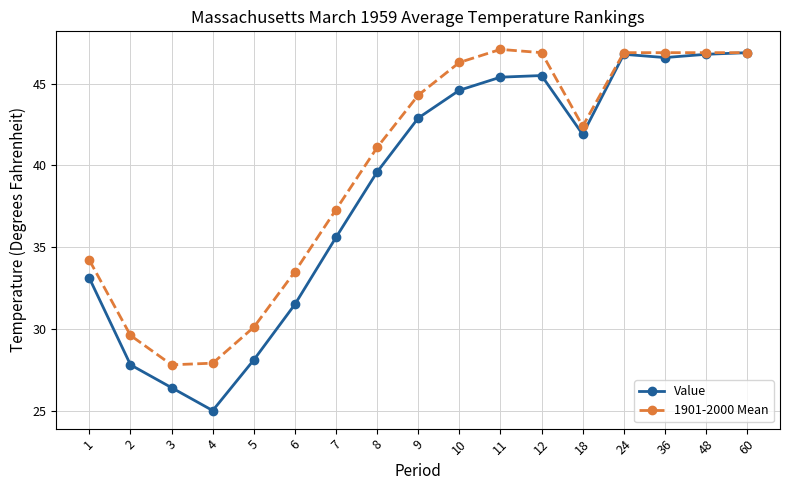

Count the number of categories in the chart.

17